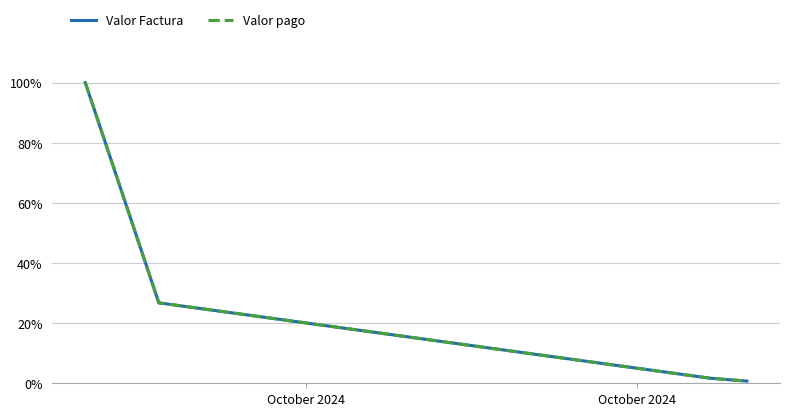

Count the number of categories in the chart.

4